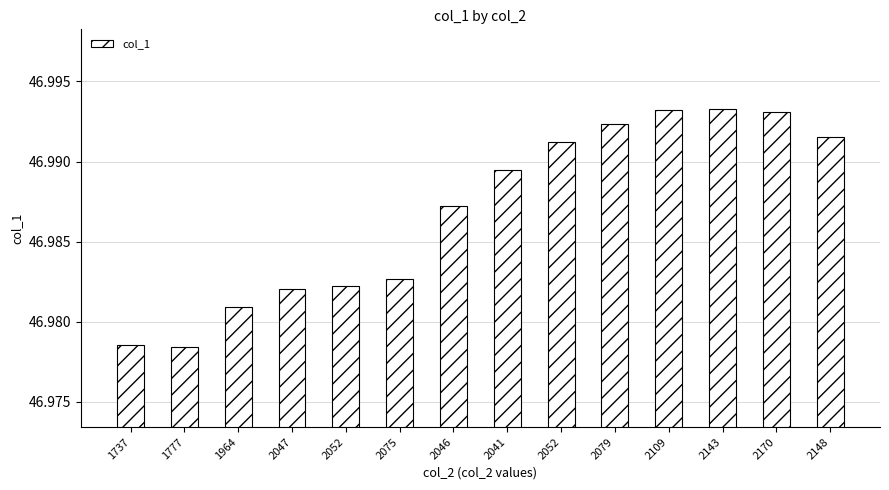

How many bars are there in total?

14